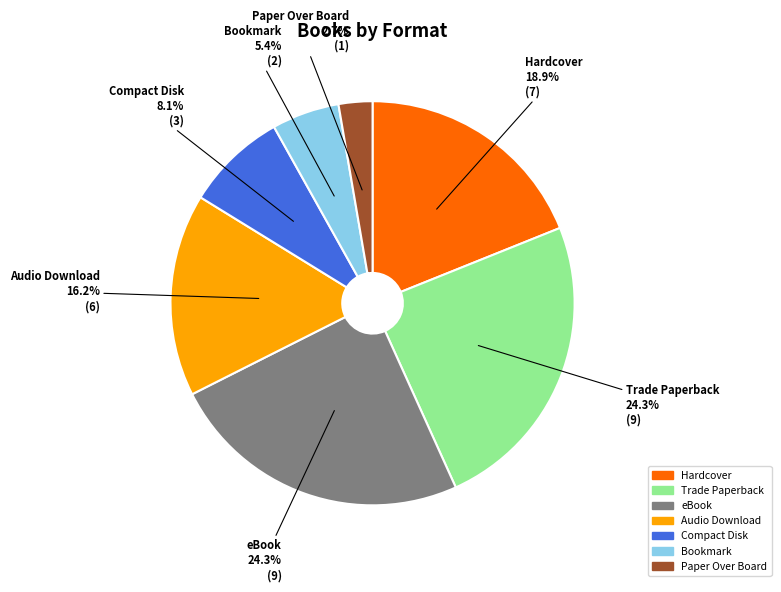

The Bookmark slice represents 5% of the pie. True or false?

True